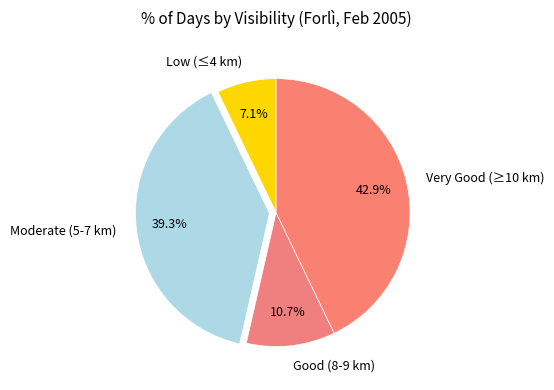

Count the number of slices in the pie.

4